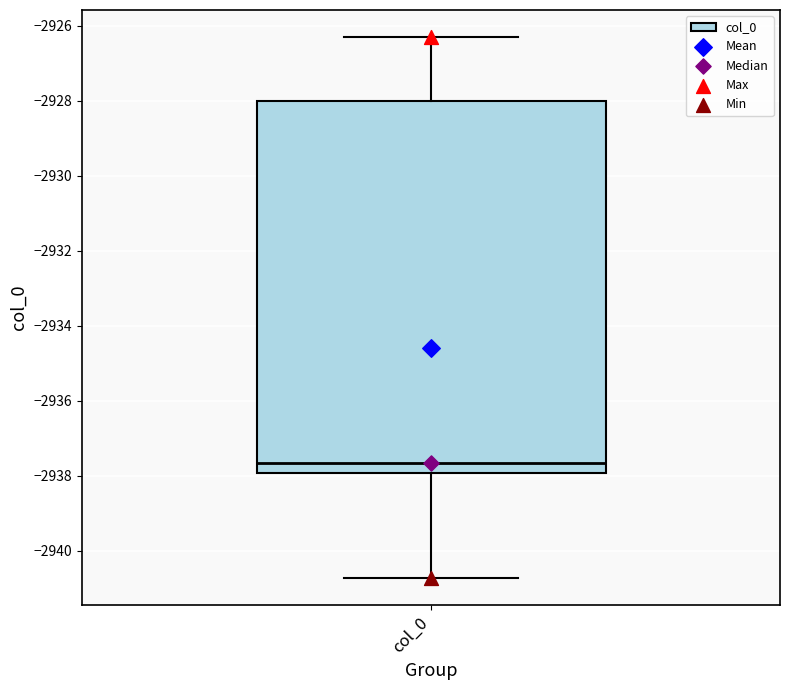

Where does the lower whisker of the box for col_0 end on the y-axis? The values are not printed on the chart, so give them approximately, as read against the axis.

-2940.8